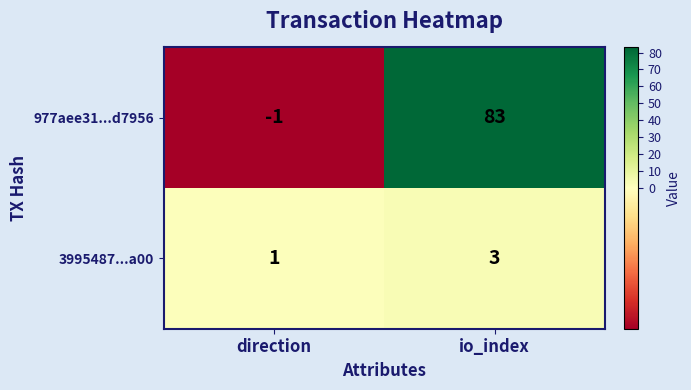

Reading left to right, what are all the values shown in this chart?

977aee31...d7956: direction=-1	io_index=83
3995487...a00: direction=1	io_index=3